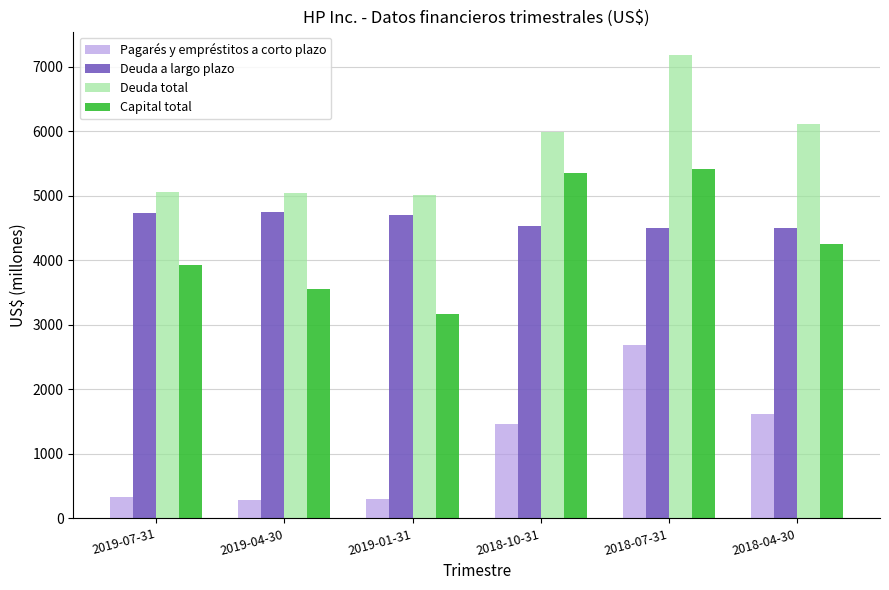

What is the difference between the highest and lowest values at 2018-04-30?

4494